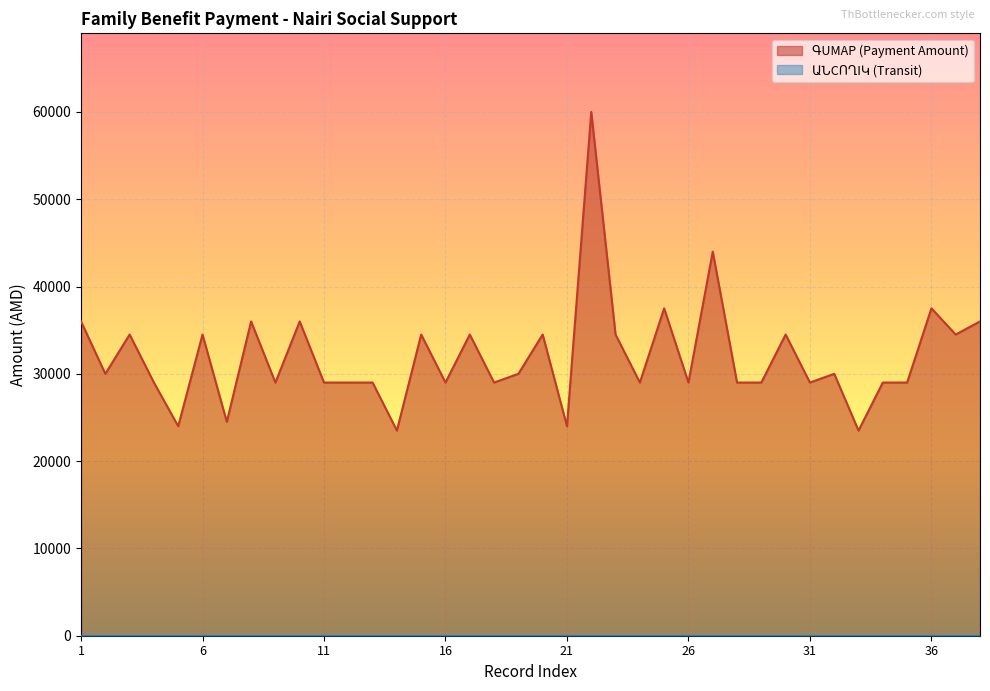

What is the minimum value shown in the chart?

0